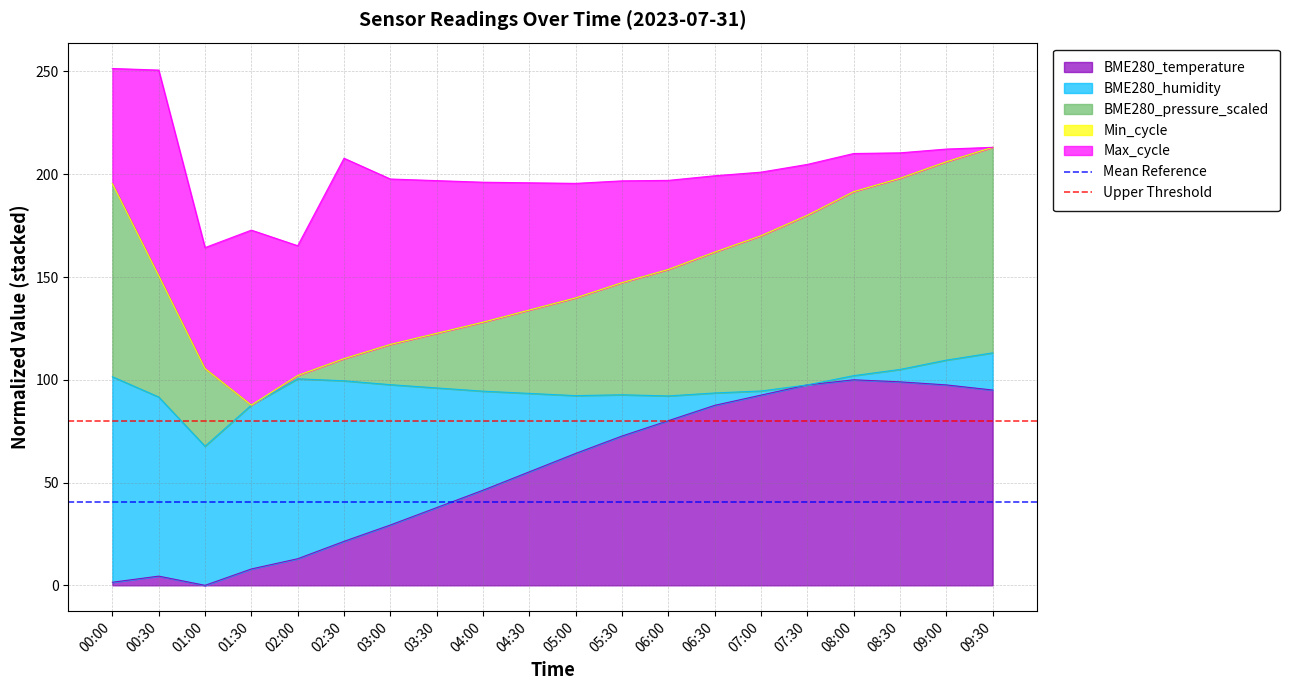

At which category is the sum across all series the highest?

00:00